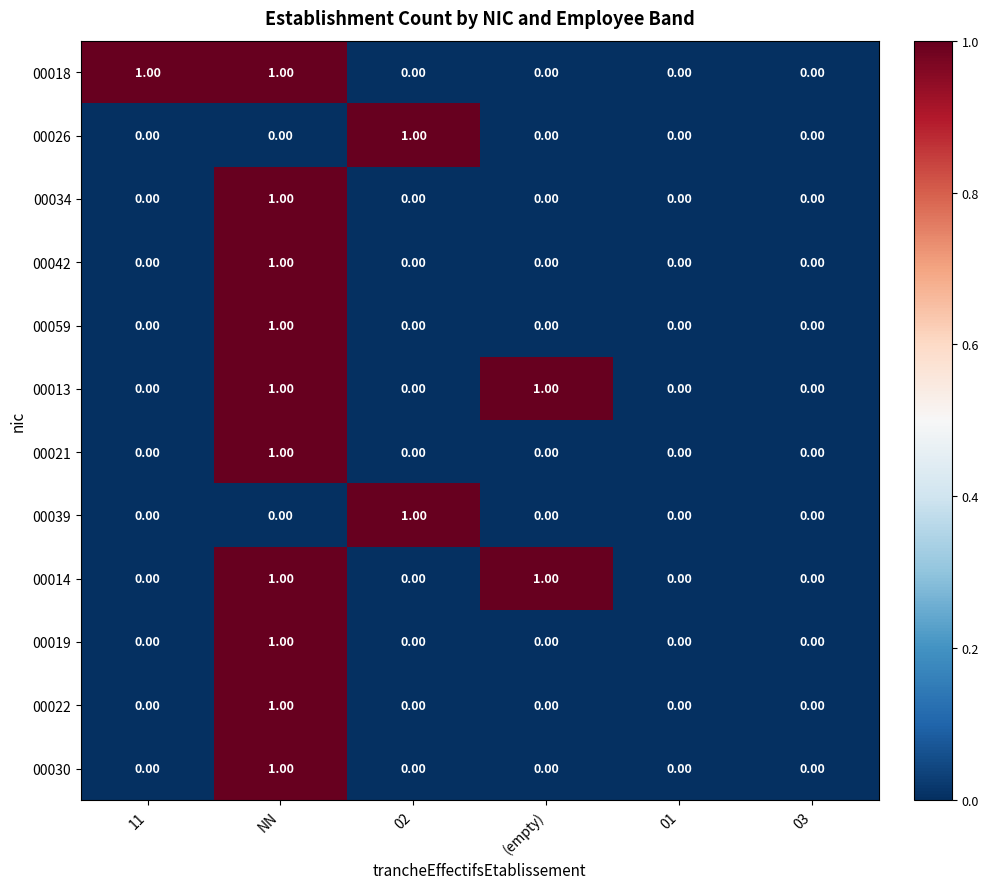

At which label does 00030 reach its peak?

NN